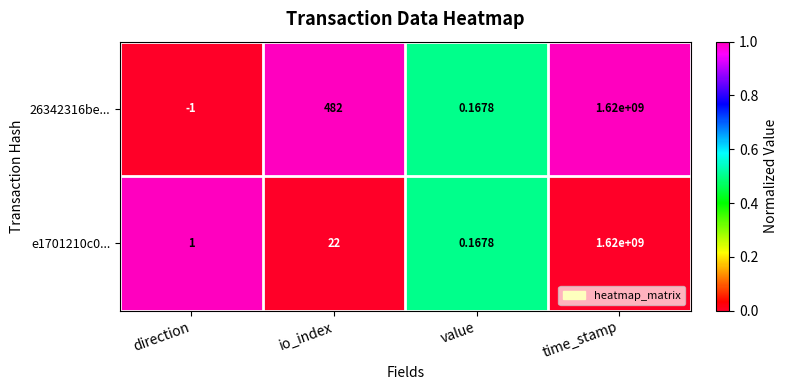

Is the value of e1701210c0... at time_stamp greater than the value of 26342316be... at direction?

Yes